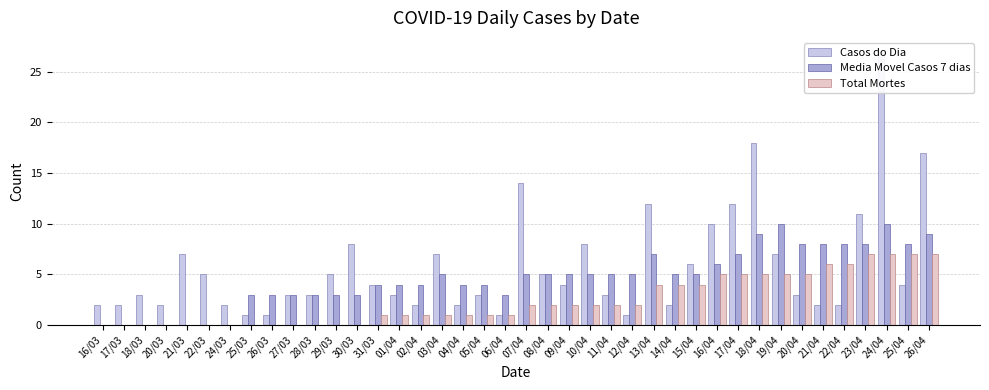

How many bars are there in total?

120